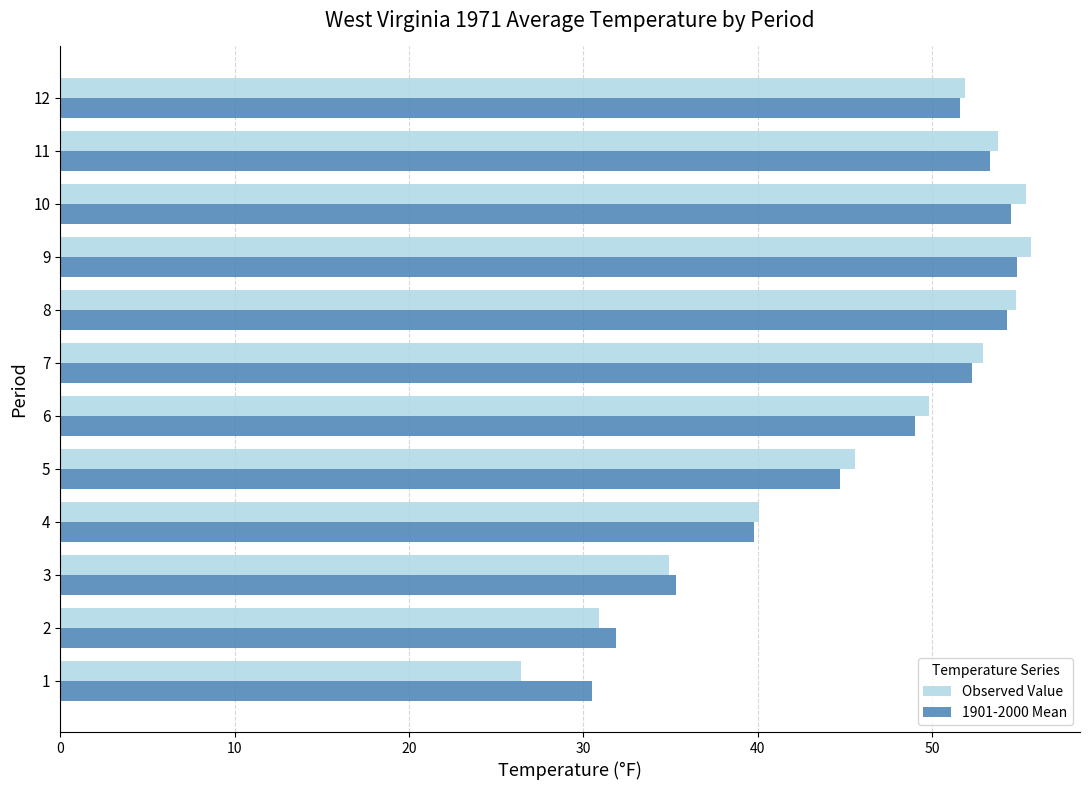

Is the value of 1901-2000 Mean at 11 greater than the value of Observed Value at 5?

Yes